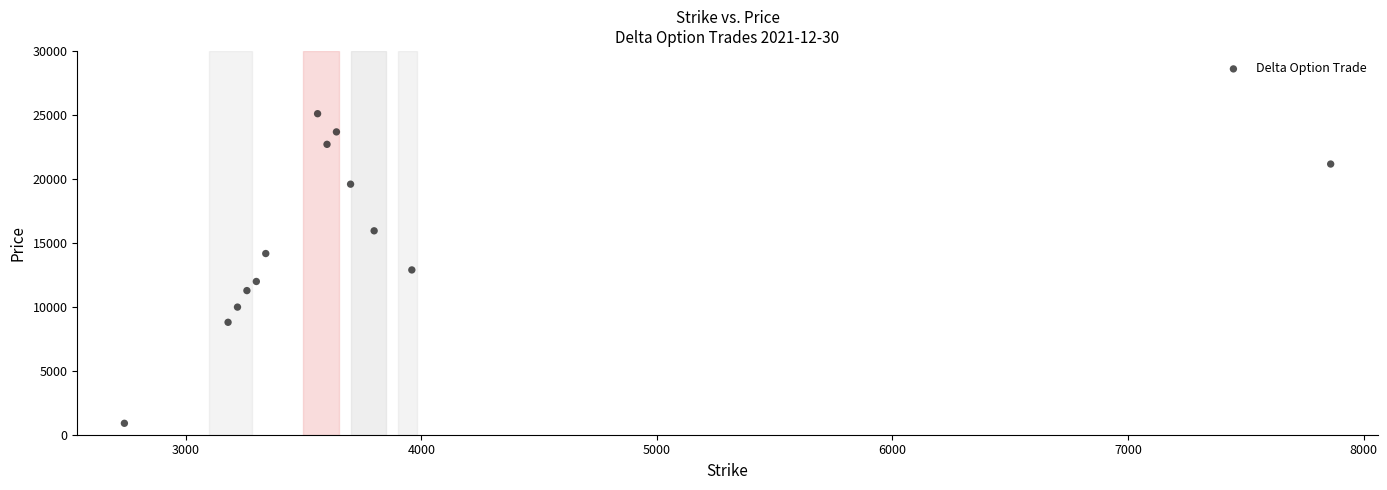

What is the range of Y values (max minus min)?

24201